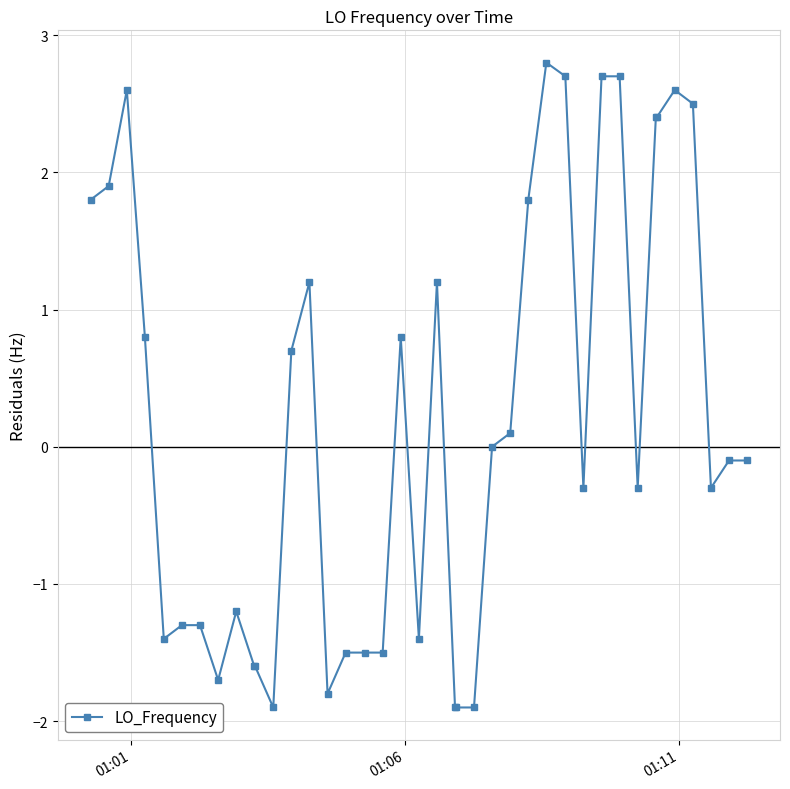

What is the greatest value displayed?

2.8